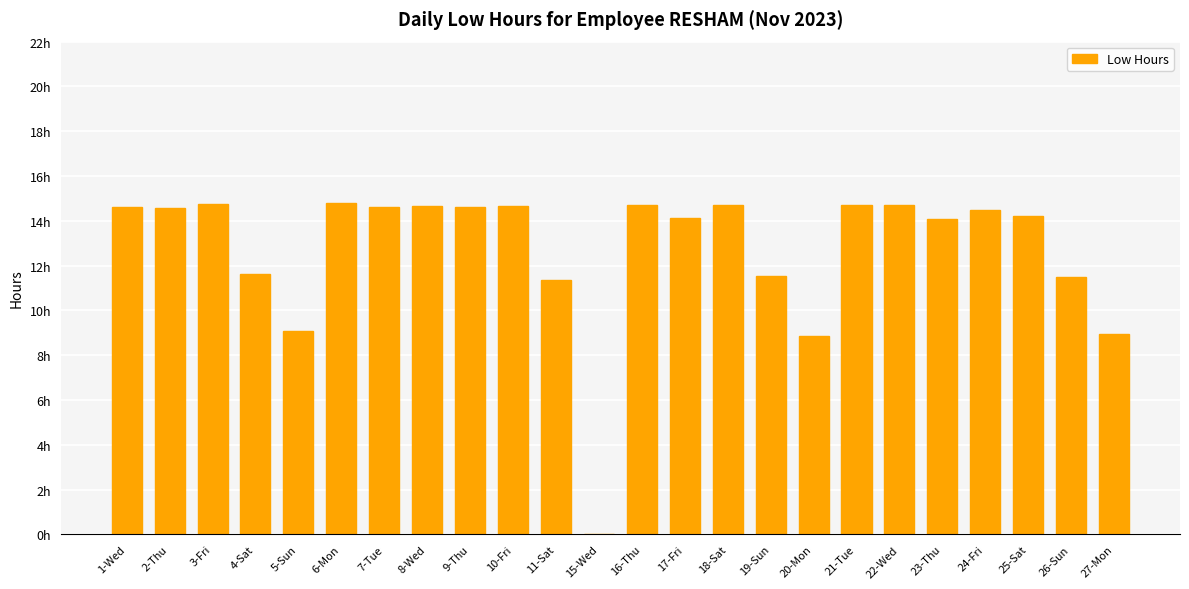

Is it true that the value at 23-Thu is 14.1?

True